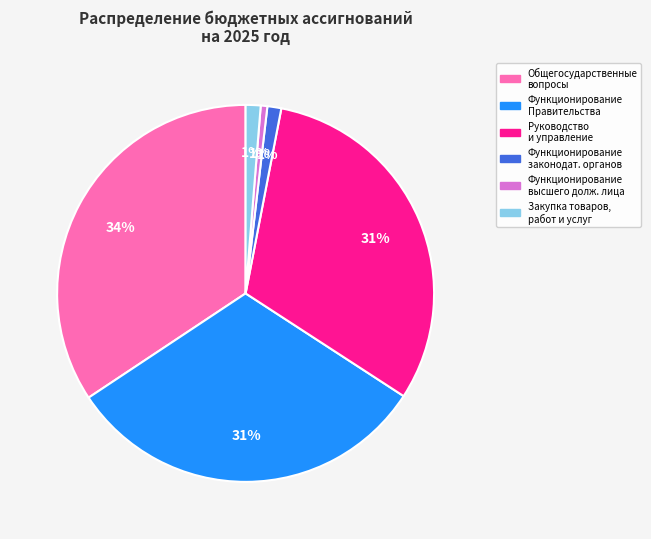

To the nearest percent, what is the average slice percentage?

17%